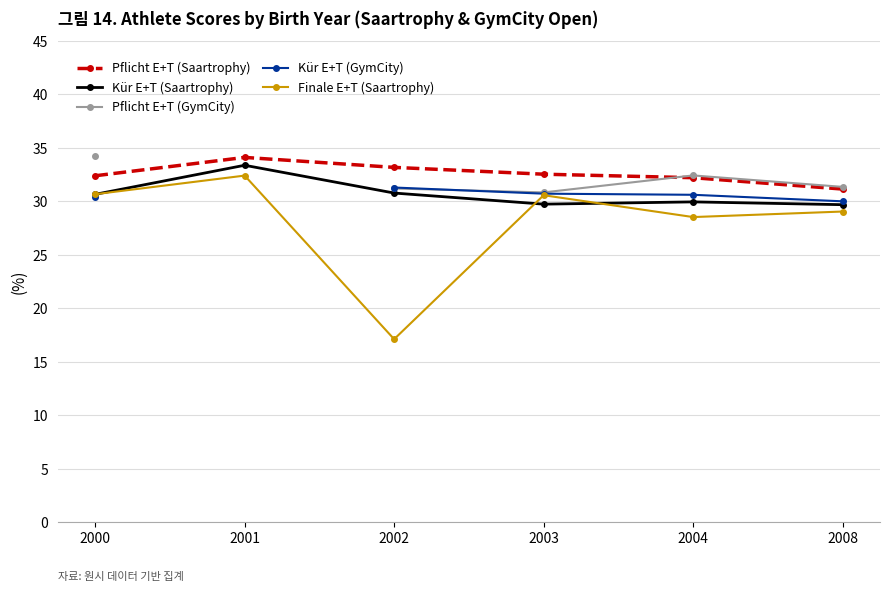

List the series in order of their peak value, highest first.

Pflicht E+T (GymCity), Pflicht E+T (Saartrophy), Kür E+T (Saartrophy), Finale E+T (Saartrophy), Kür E+T (GymCity)